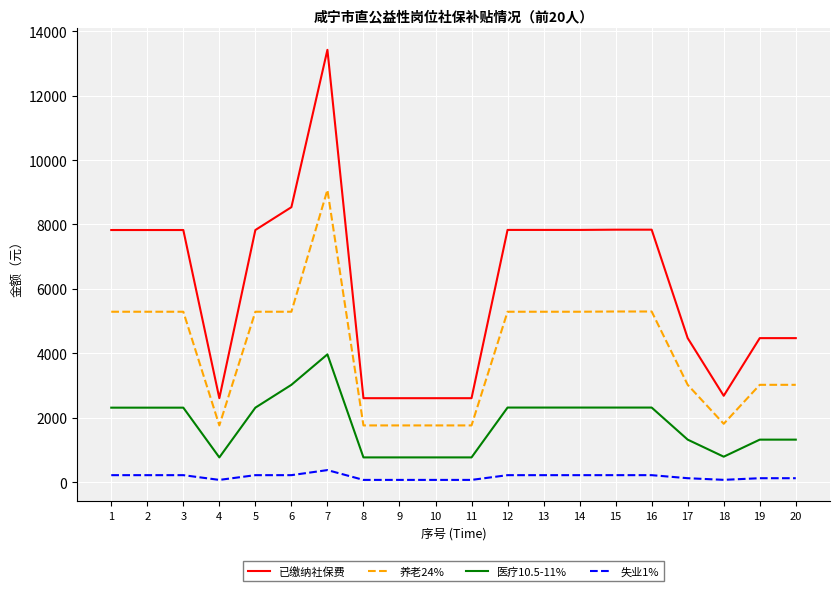

What is the minimum value for 医疗10.5-11%?

771.8